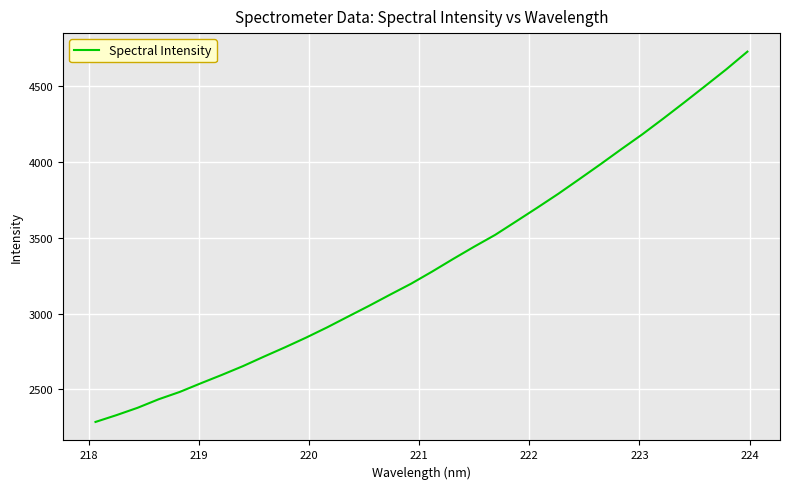

What is the maximum value shown in the chart?

4724.6